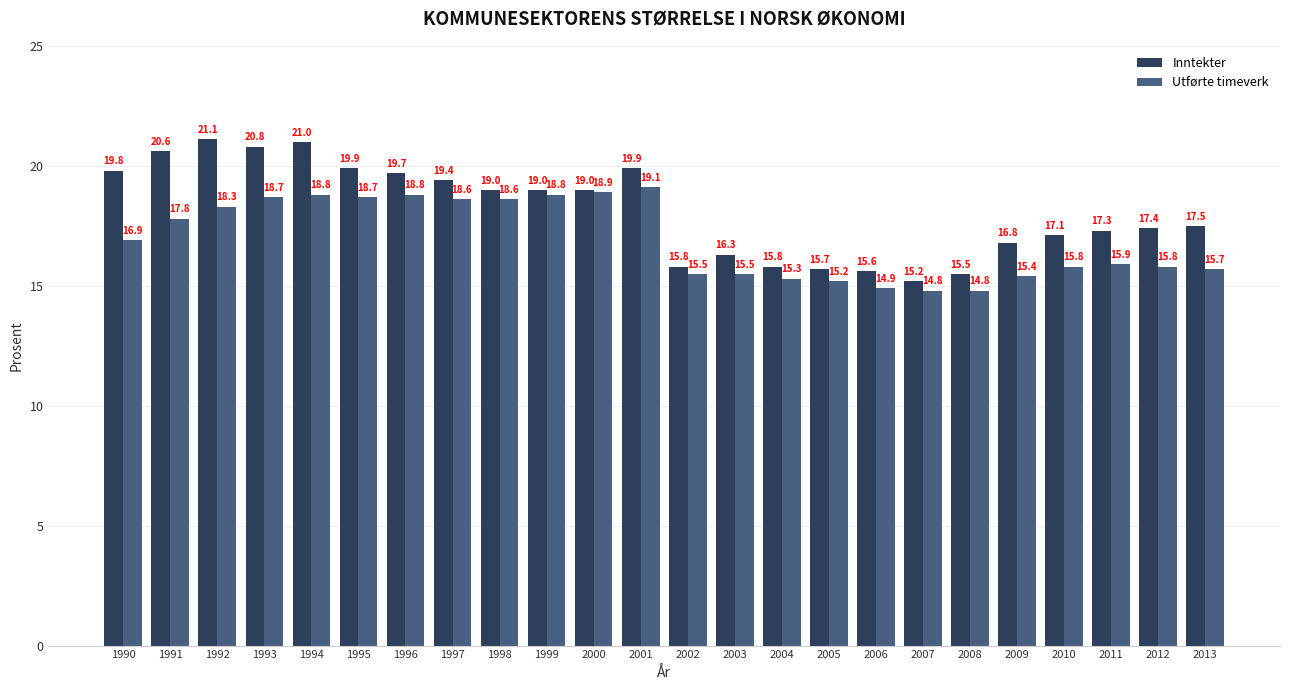

At which label does Utførte timeverk first exceed 16?

1990